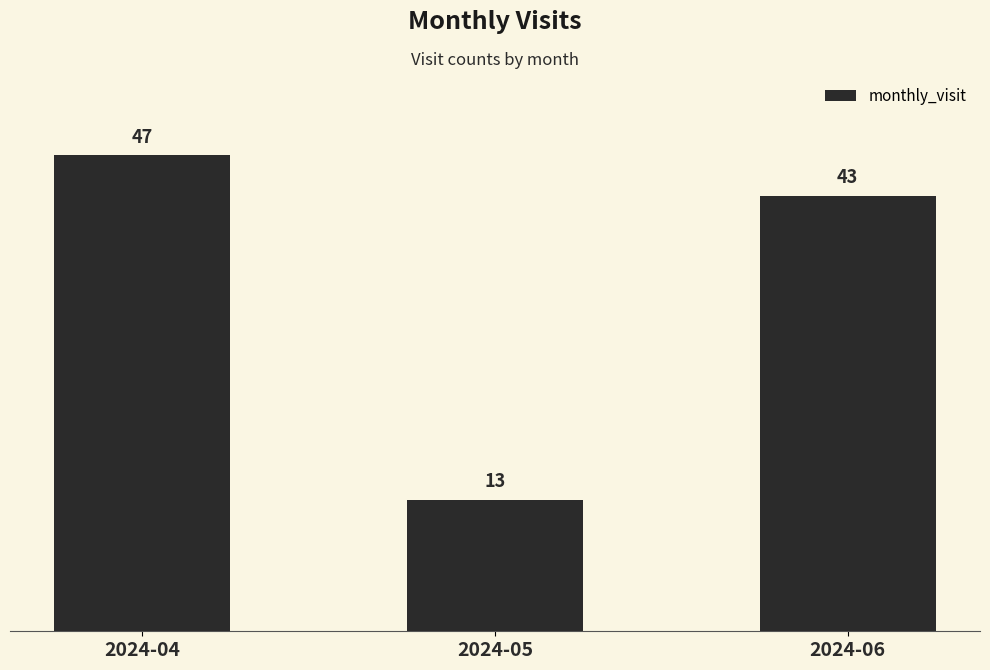

Approximately how many times larger is the value at 2024-05 compared to 2024-06?

0.3